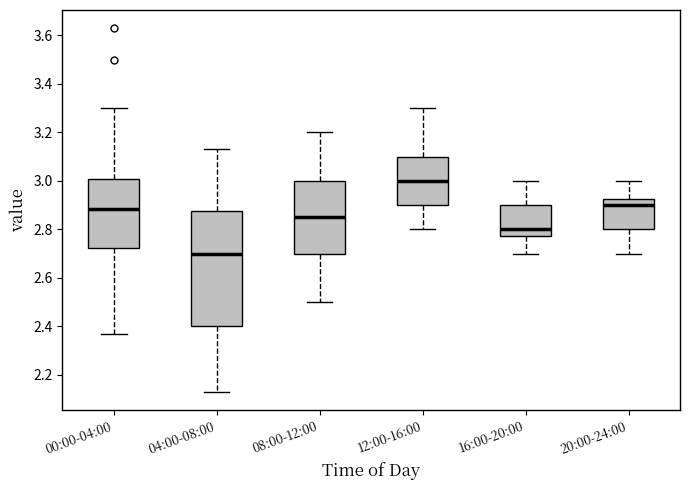

Reading left to right, read every box against the y-axis: the position of its median line, the range the box covers, and the ends of its whiskers. The values are not printed on the chart, so give them approximately, as read against the axis.

00:00-04:00: median 2.88, box 2.72 to 3.00, whiskers 2.38 to 3.30
04:00-08:00: median 2.70, box 2.40 to 2.88, whiskers 2.14 to 3.14
08:00-12:00: median 2.86, box 2.70 to 3.00, whiskers 2.50 to 3.20
12:00-16:00: median 3.00, box 2.90 to 3.10, whiskers 2.80 to 3.30
16:00-20:00: median 2.80, box 2.78 to 2.90, whiskers 2.70 to 3.00
20:00-24:00: median 2.90, box 2.80 to 2.92, whiskers 2.70 to 3.00